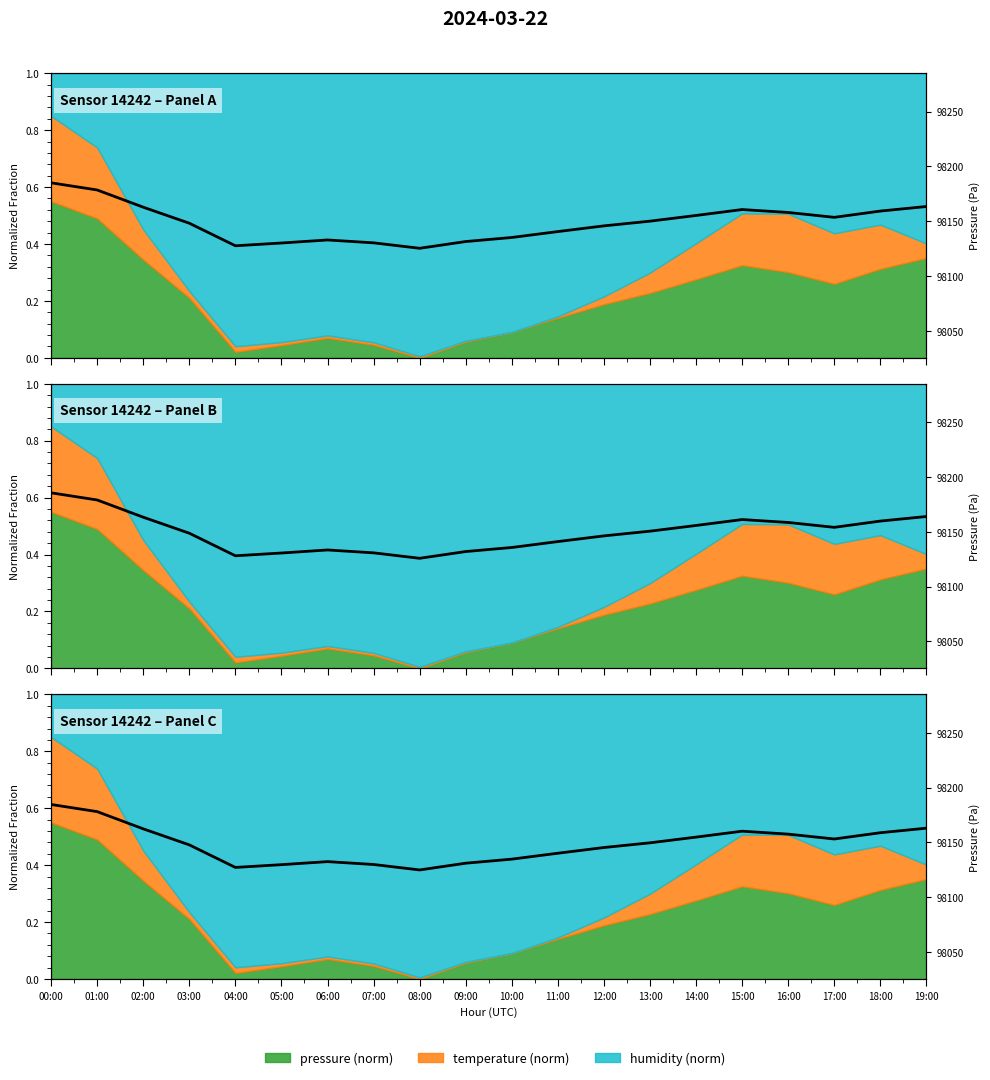

Where is the data nearest to the value 98154?

14:00